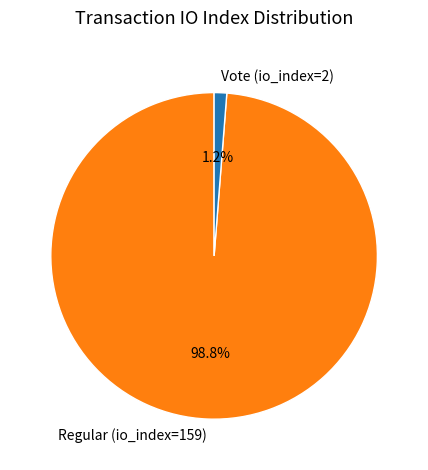

True or false: Regular (io_index=159) accounts for 89% of the total.

False